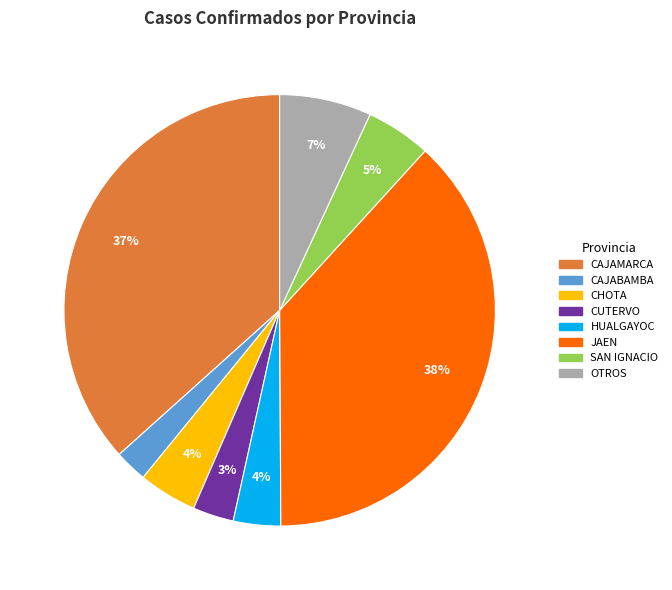

Is there any slice that represents more than half of the pie?

No